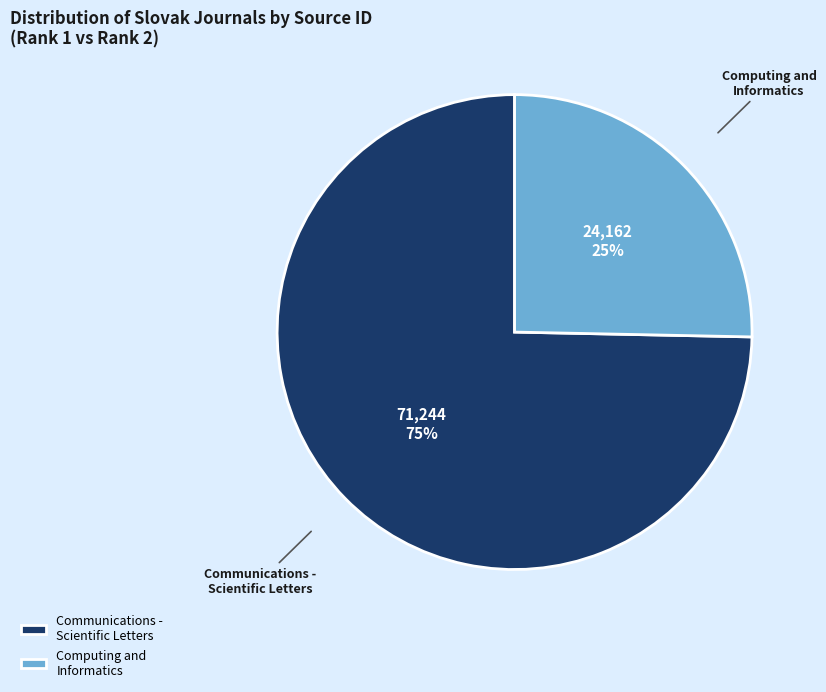

To the nearest percent, what is the average slice percentage?

50%